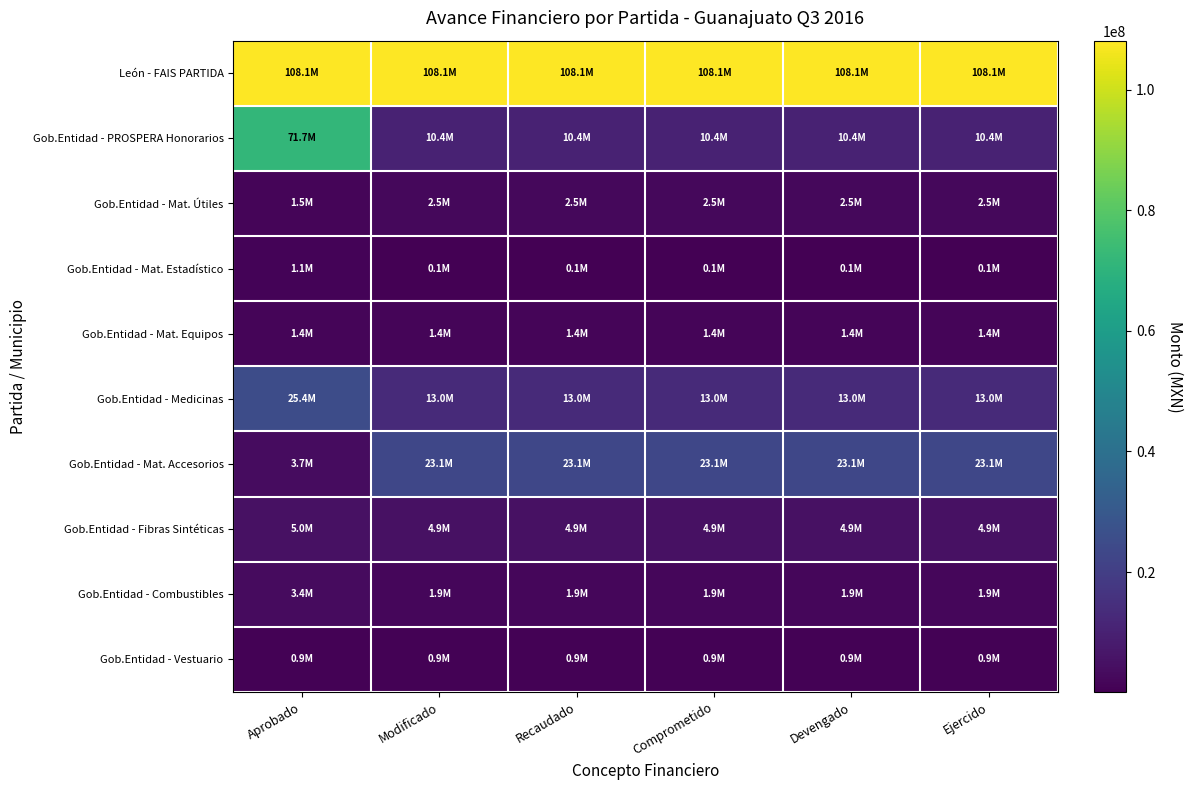

Reading right to left, transcribe all the data shown in this chart.

León - FAIS PARTIDA: Ejercido=108098140.0	Devengado=108098140.0	Comprometido=108112935.0	Recaudado=108112935.0	Modificado=108112935.0	Aprobado=108112935.0
Gob.Entidad - PROSPERA Honorarios: Ejercido=10369737.3	Devengado=10369737.3	Comprometido=10369737.3	Recaudado=10369737.3	Modificado=10369737.3	Aprobado=71654527.2
Gob.Entidad - Mat. Útiles: Ejercido=2452526.6	Devengado=2452526.6	Comprometido=2452526.6	Recaudado=2452526.6	Modificado=2452526.6	Aprobado=1459823.4
Gob.Entidad - Mat. Estadístico: Ejercido=132601.9	Devengado=132601.9	Comprometido=132601.9	Recaudado=132601.9	Modificado=132601.9	Aprobado=1075196.5
Gob.Entidad - Mat. Equipos: Ejercido=1445505.2	Devengado=1445505.2	Comprometido=1445505.2	Recaudado=1445505.2	Modificado=1445505.2	Aprobado=1399460.7
Gob.Entidad - Medicinas: Ejercido=13003718.3	Devengado=13003718.3	Comprometido=13003718.3	Recaudado=13013935.2	Modificado=13013935.2	Aprobado=25388675.8
Gob.Entidad - Mat. Accesorios: Ejercido=23114279.9	Devengado=23114279.9	Comprometido=23114279.9	Recaudado=23114279.9	Modificado=23114279.9	Aprobado=3747948.0
Gob.Entidad - Fibras Sintéticas: Ejercido=4881354.2	Devengado=4881354.2	Comprometido=4881354.2	Recaudado=4881354.2	Modificado=4881354.2	Aprobado=4966118.9
Gob.Entidad - Combustibles: Ejercido=1921294.7	Devengado=1921294.7	Comprometido=1921294.7	Recaudado=1921294.7	Modificado=1921294.7	Aprobado=3371000.0
Gob.Entidad - Vestuario: Ejercido=904854.0	Devengado=904854.0	Comprometido=904854.0	Recaudado=904854.0	Modificado=904854.0	Aprobado=904854.0